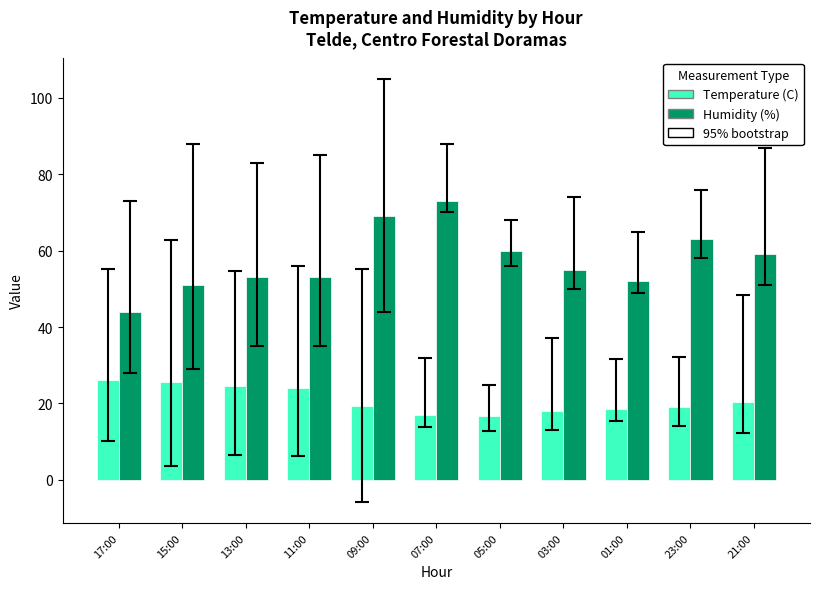

Which category has the lowest value in the Humidity (%) series?

17:00